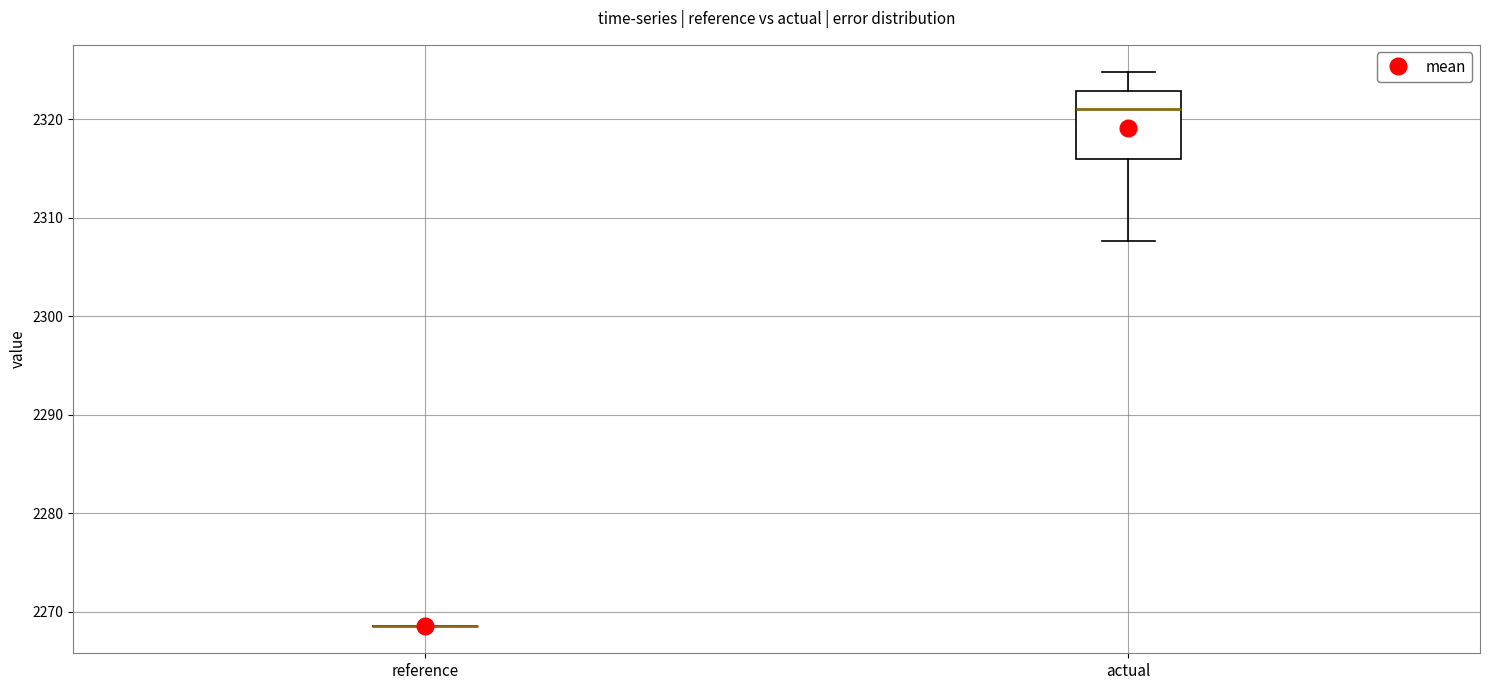

Which box is the tallest, from its lower edge to its upper edge?

actual